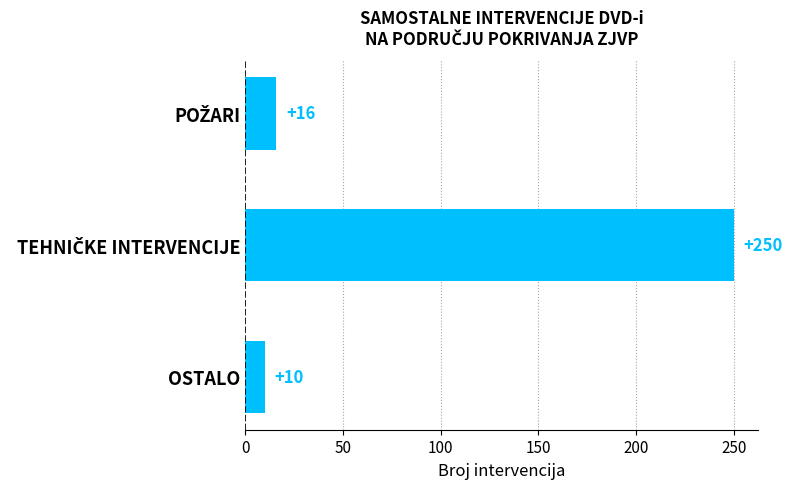

How many values are below 16?

1